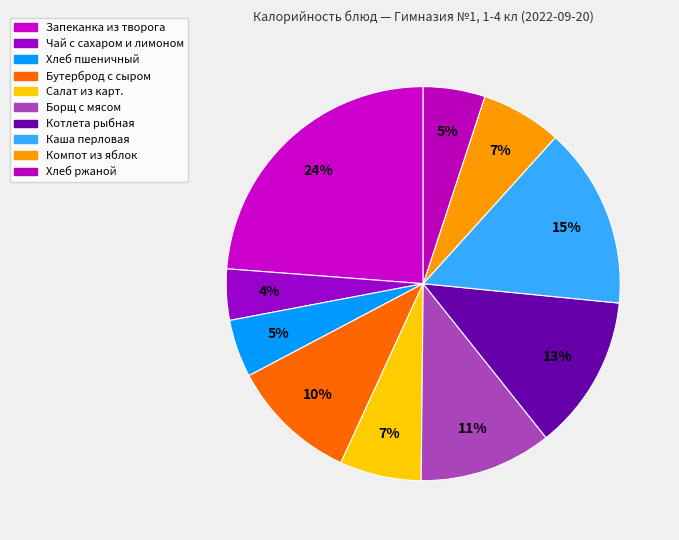

What is the ratio of the value at Компот из яблок to the value at Чай с сахаром и лимоном?

1.6